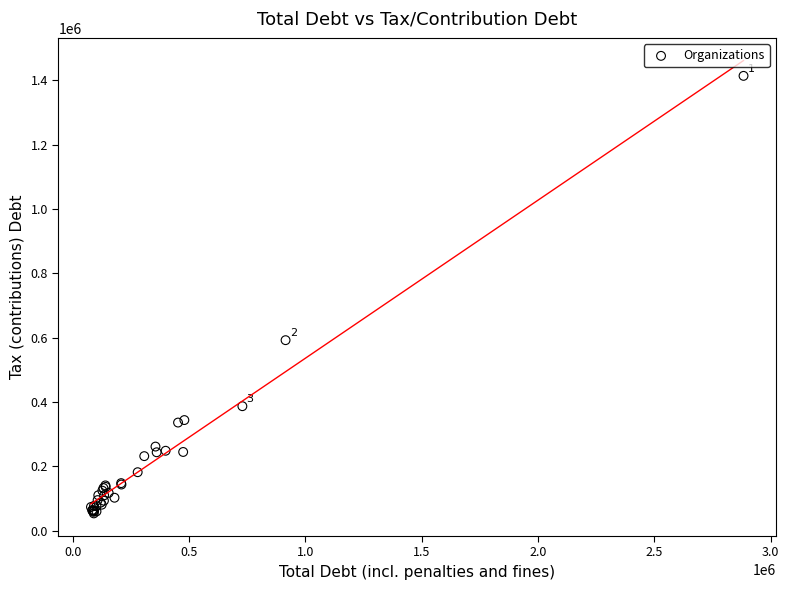

What Y value in the scatter plot is closest to 734074?

592458.9